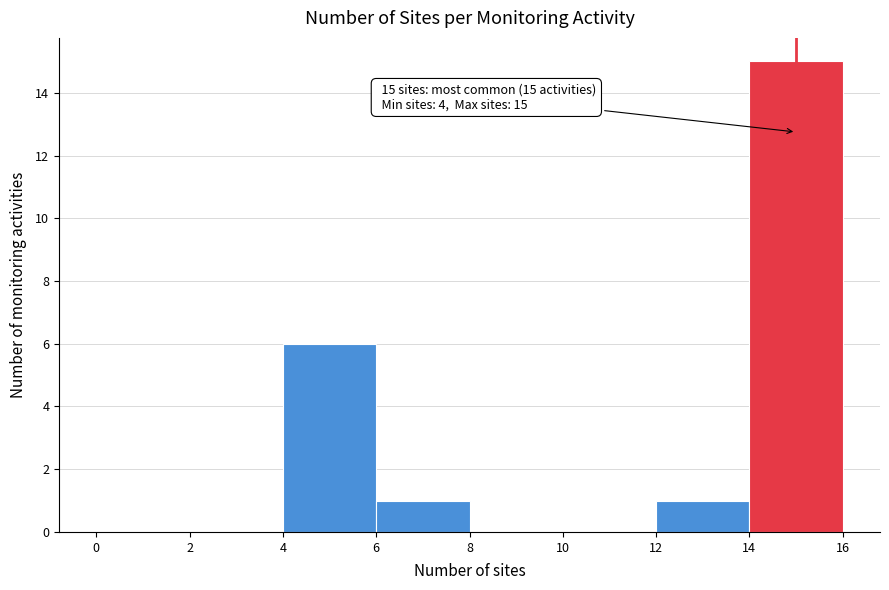

Over which range of the x-axis is the bar tallest?

14 to 16